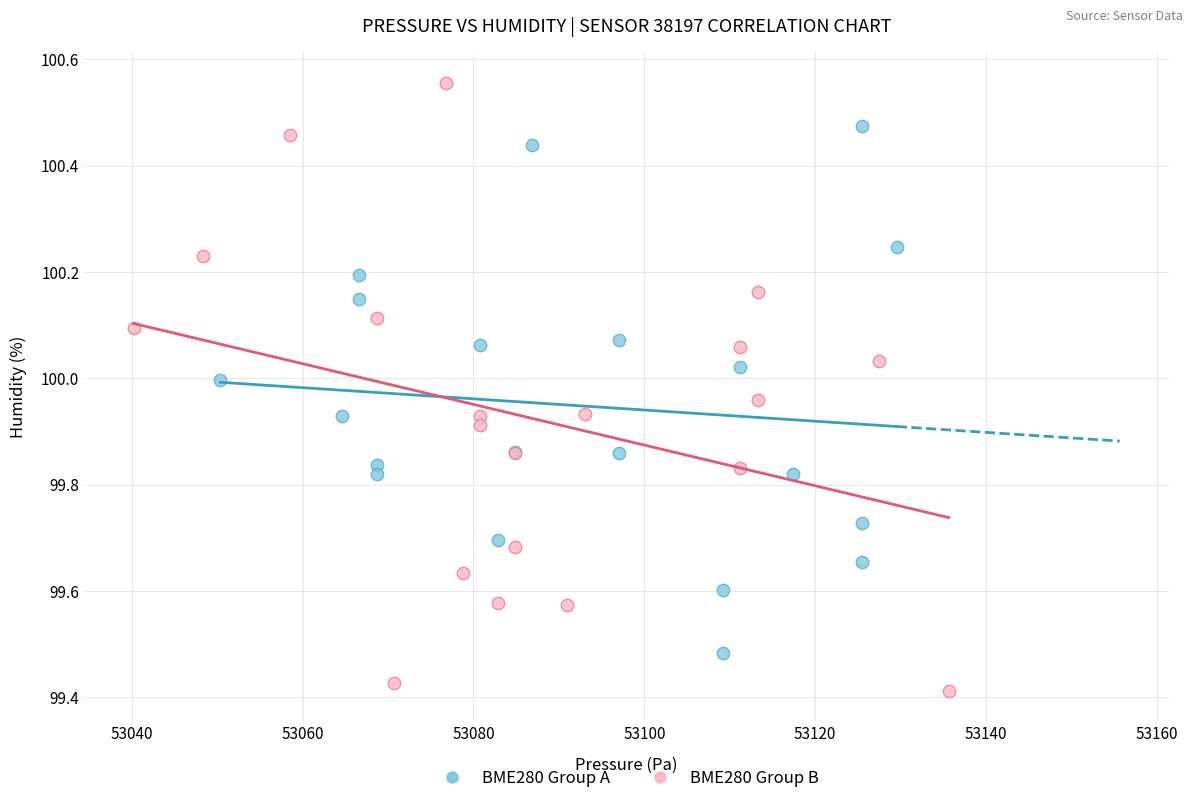

Which series reaches the maximum Y coordinate?

BME280 Group B